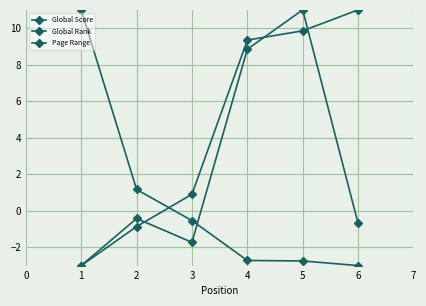

At 4, list the series in order from smallest to largest.

Global Score, Page Range, Global Rank